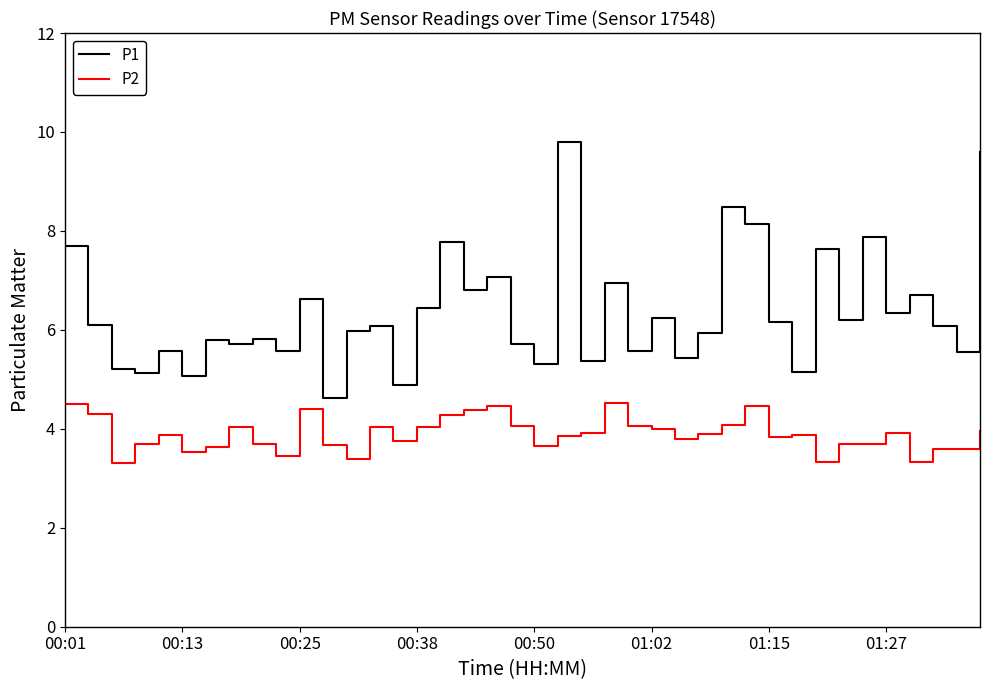

Which series has the largest total across all categories?

P1